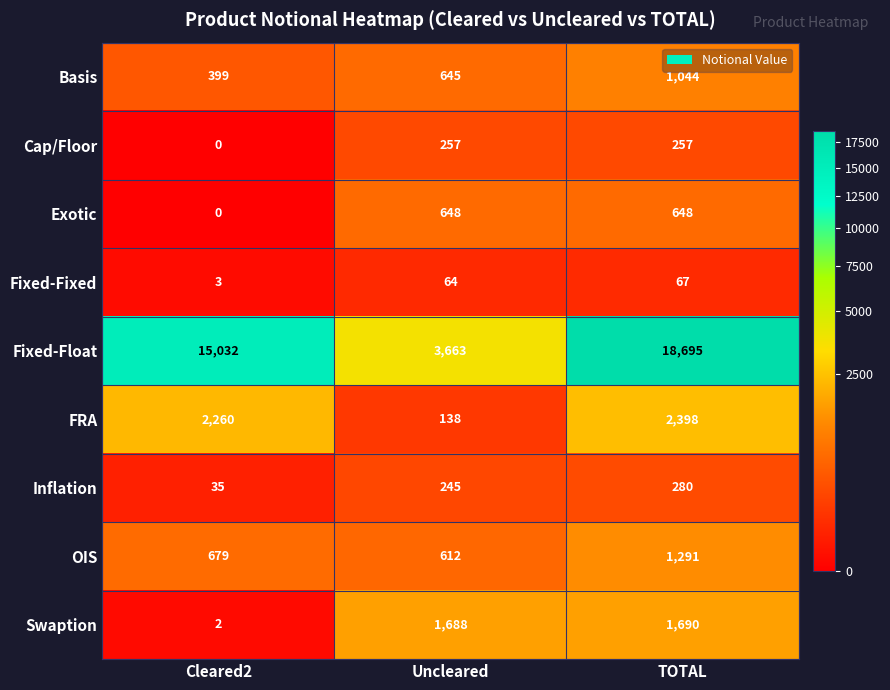

Is it true that Swaption equals 3 at Cleared2?

False